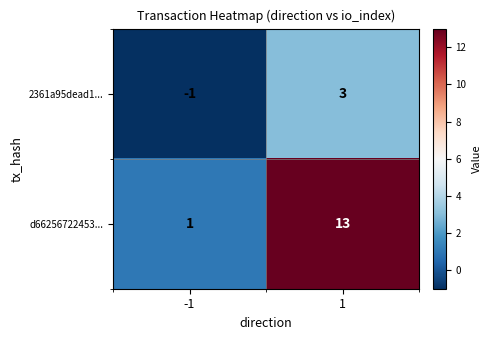

What is the spread (max minus min) of values at 1?

10